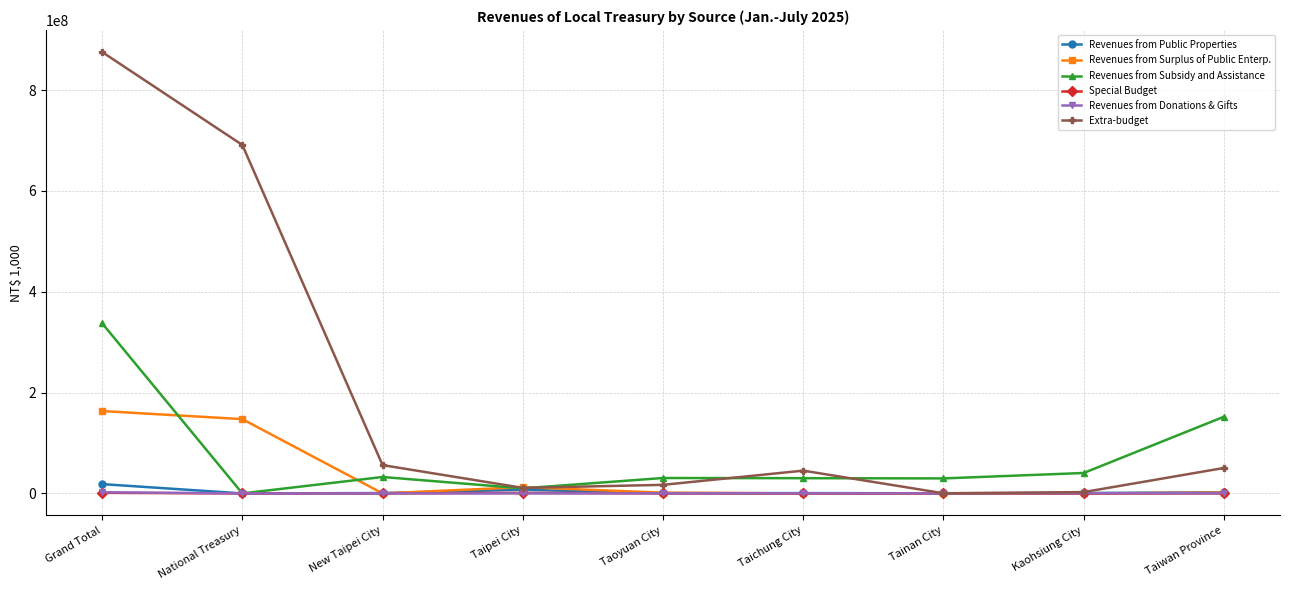

Is this an area chart (filled region under the line)?

No